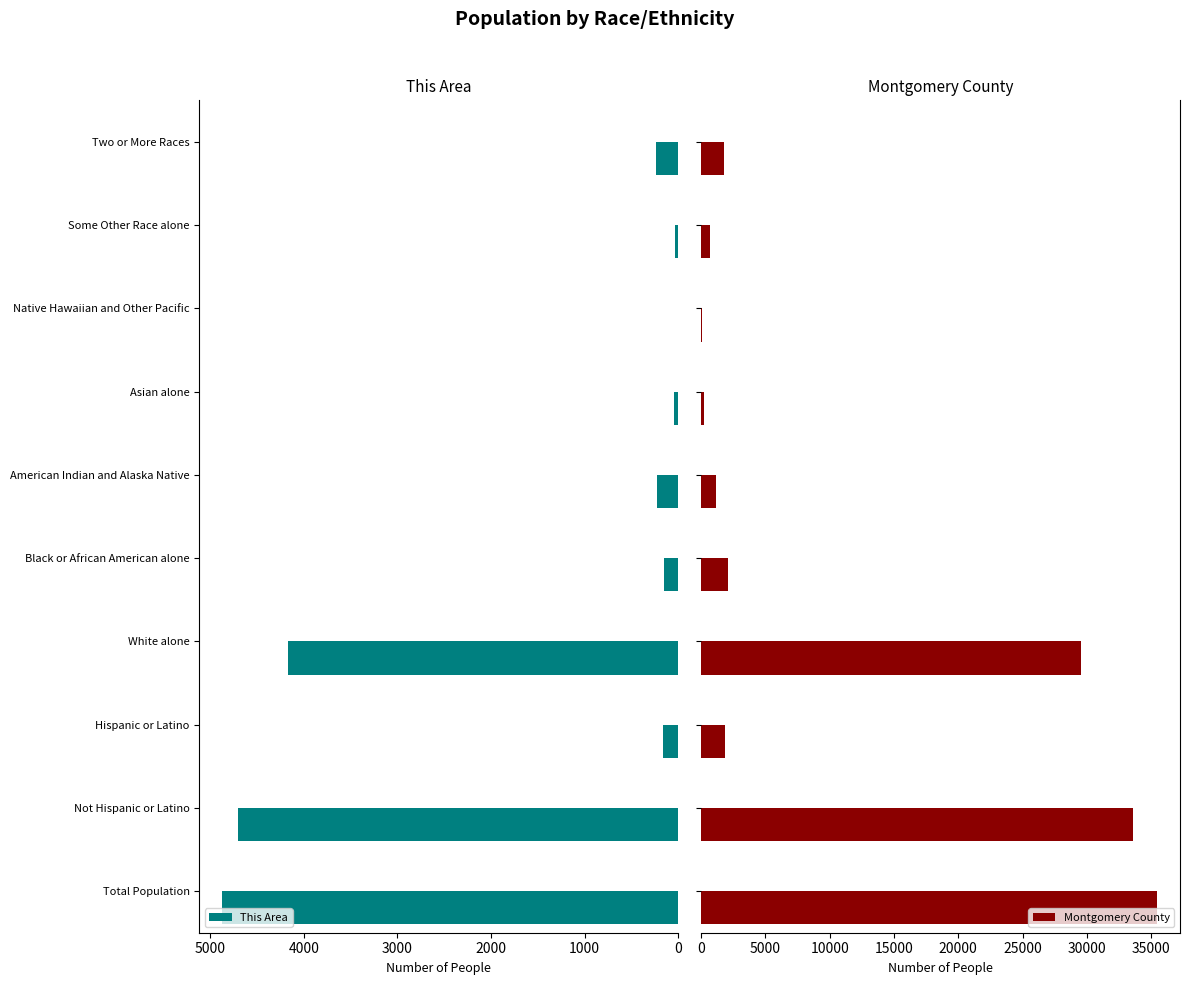

How many groups of bars are there?

10